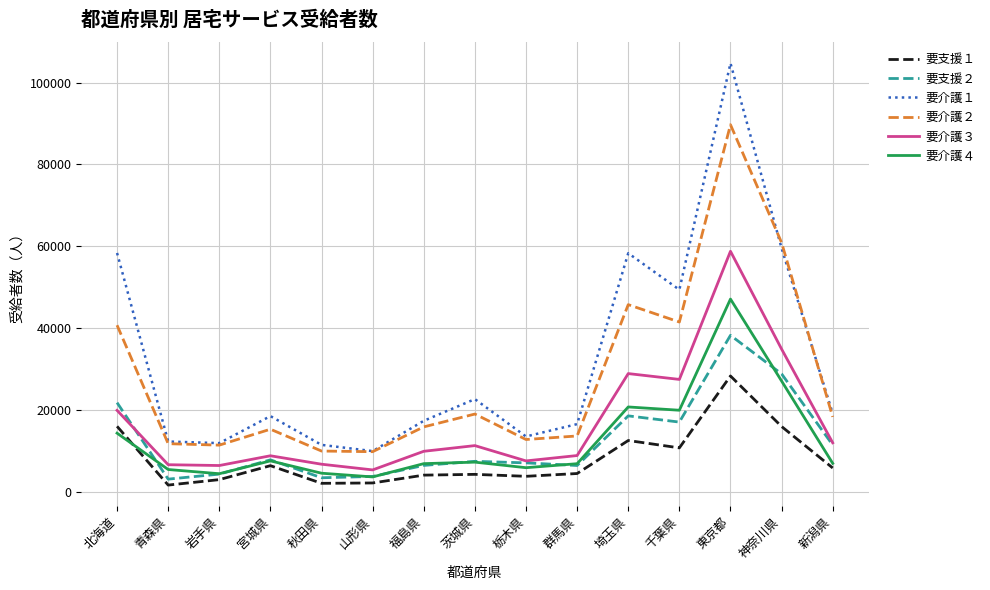

List the series in order of their peak value, highest first.

要介護１, 要介護２, 要介護３, 要介護４, 要支援２, 要支援１